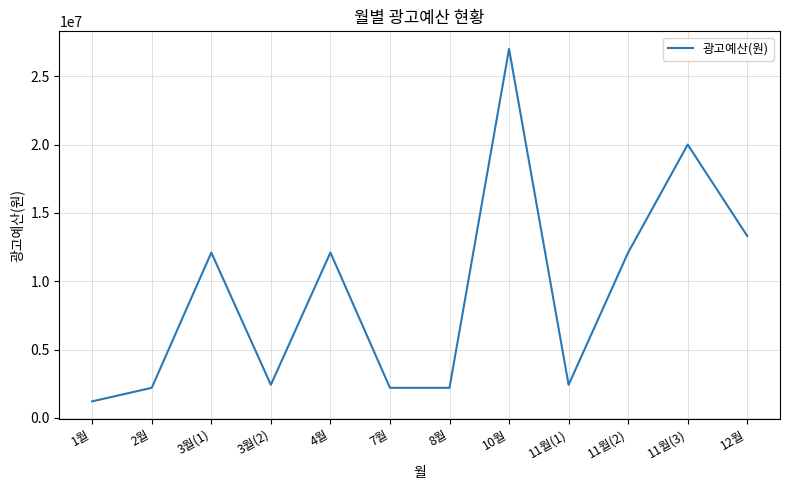

Which has a higher value, 7월 or 10월?

10월